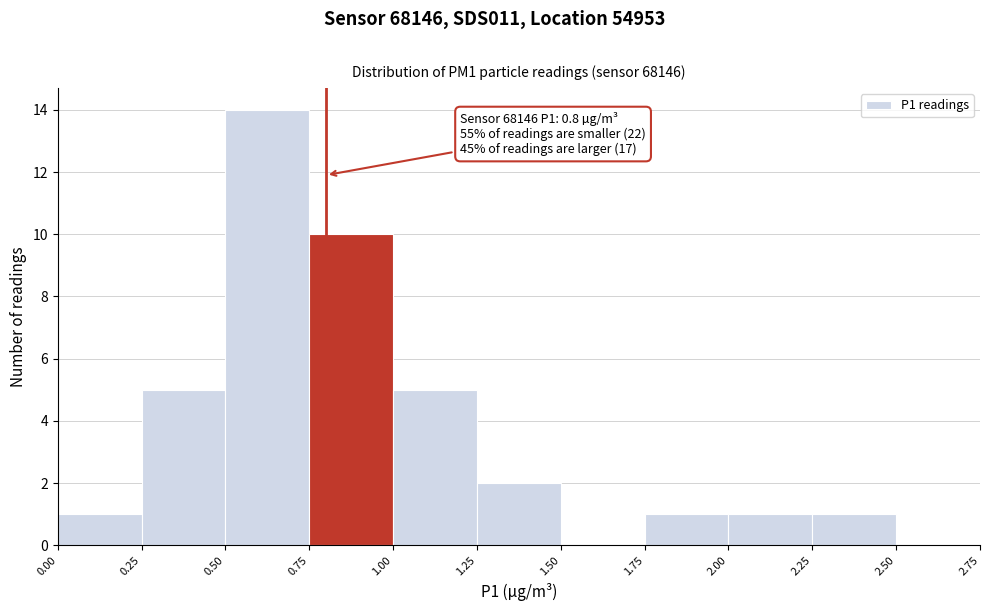

Over which range of the x-axis is the bar tallest?

0.50 to 0.75